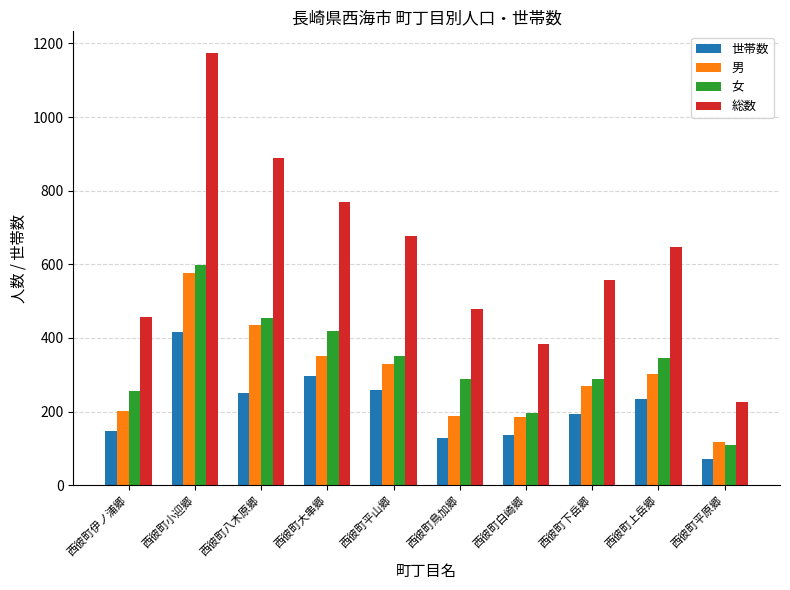

At which label does 世帯数 reach its minimum?

西彼町平原郷